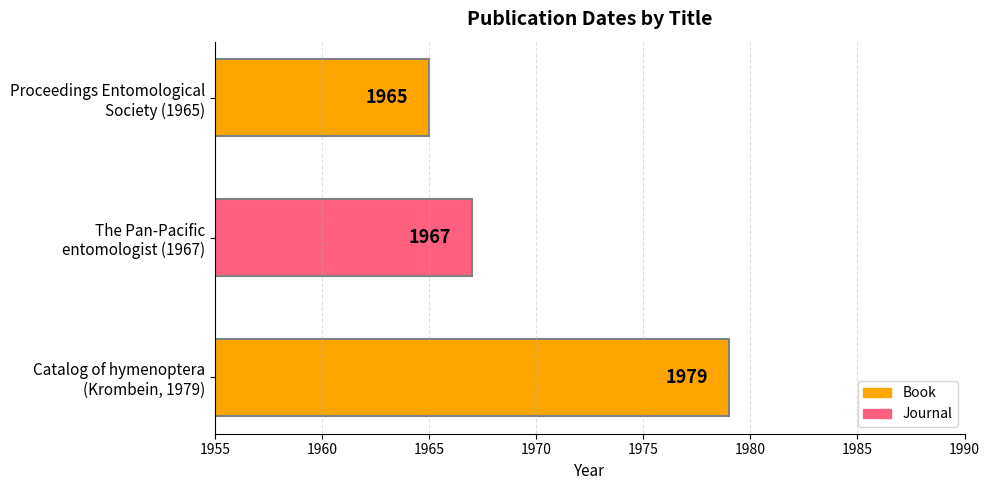

What is the sum of all values?

5911